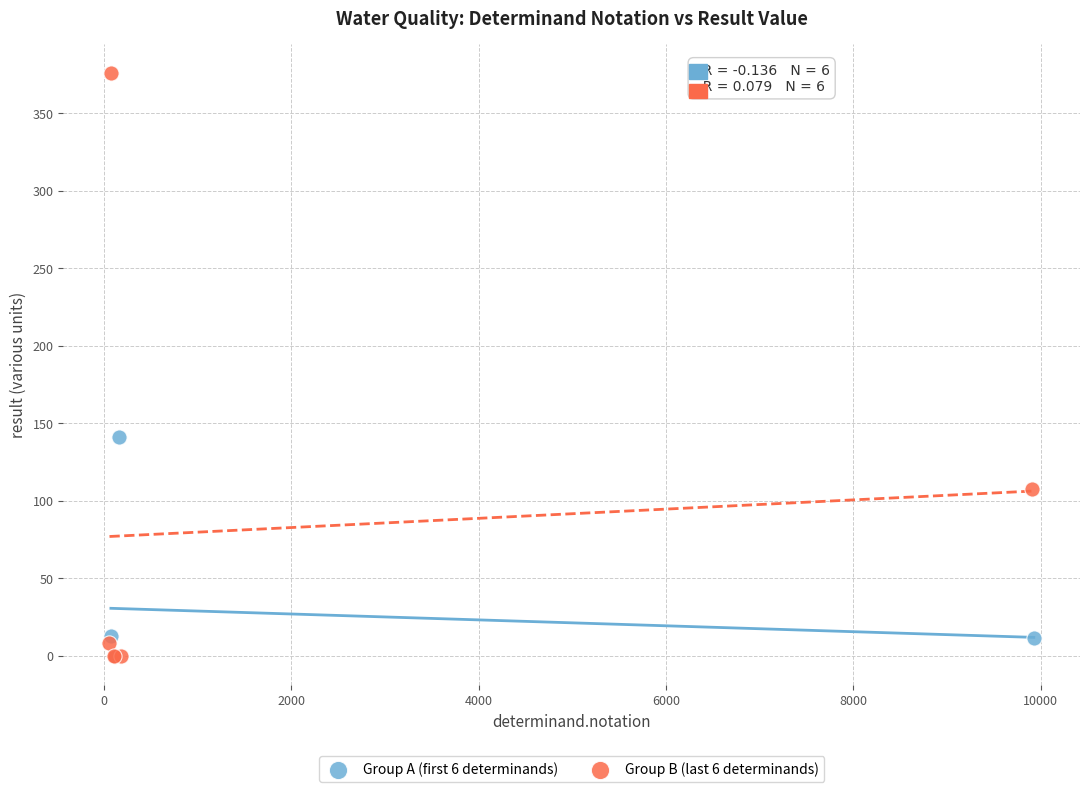

Which series has the widest spread of Y values?

Group B (last 6 determinands)